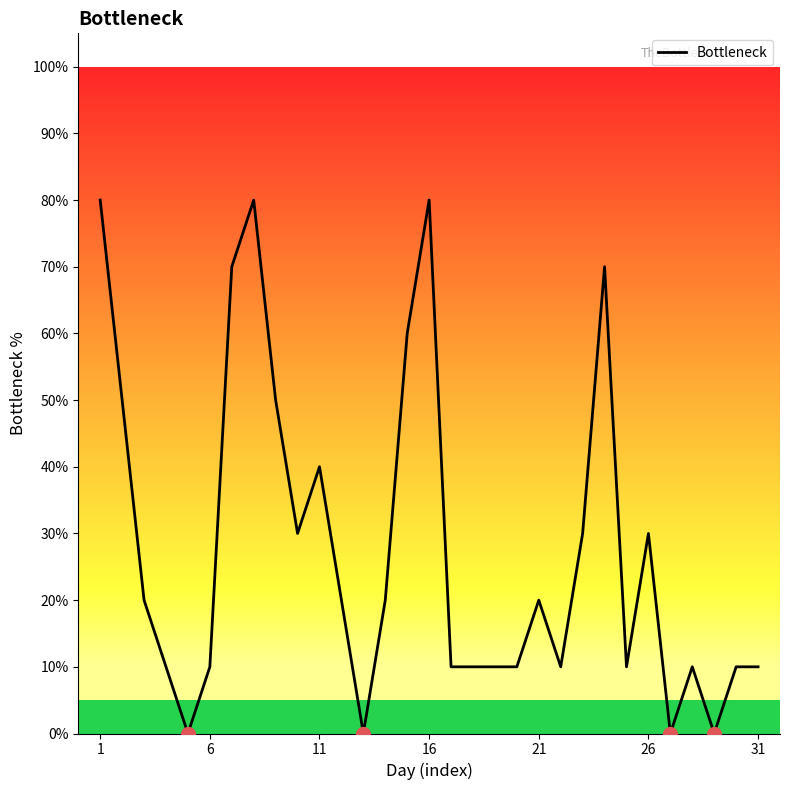

What is the average value?

28